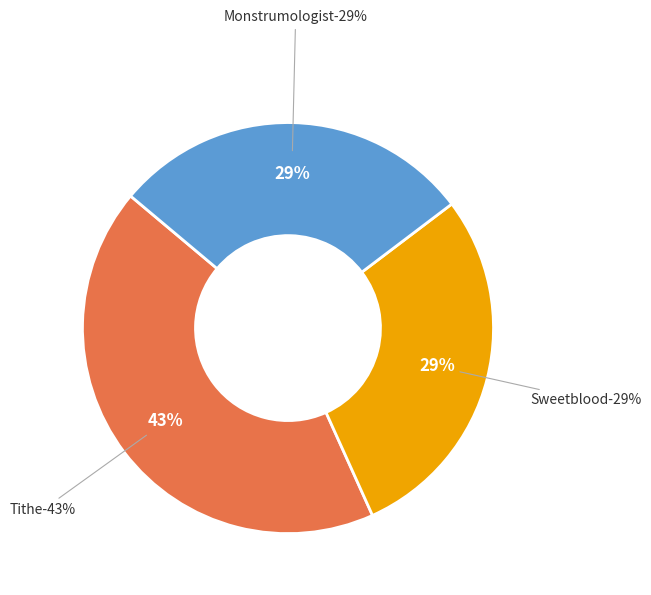

Does Sweetblood represent more than half of the total?

No